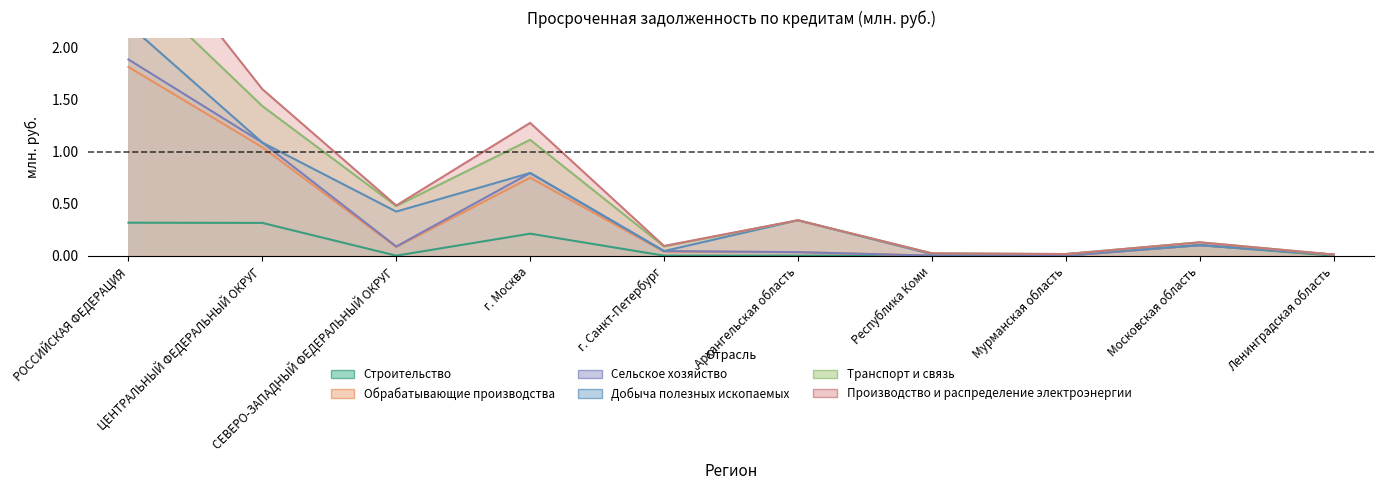

At which label does Сельское хозяйство reach its minimum?

Республика Коми